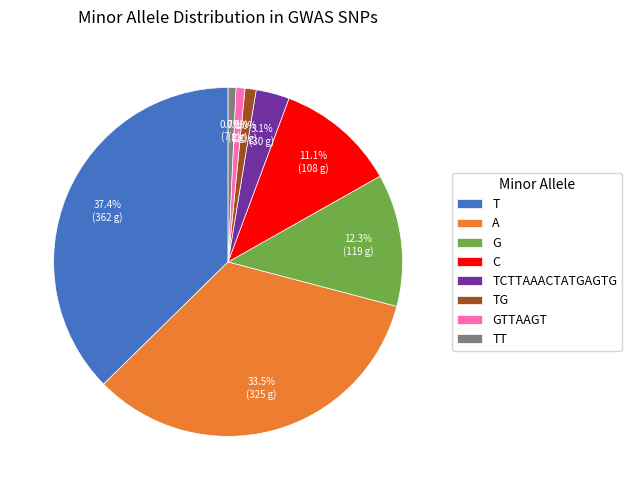

What percentage is NOT represented by TG?

99.0%